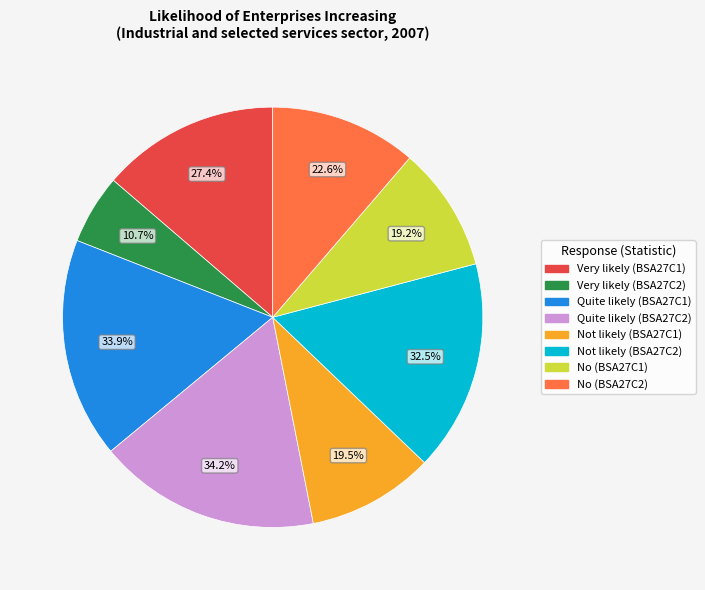

Which category has the biggest portion of the pie?

Quite likely (BSA27C2)